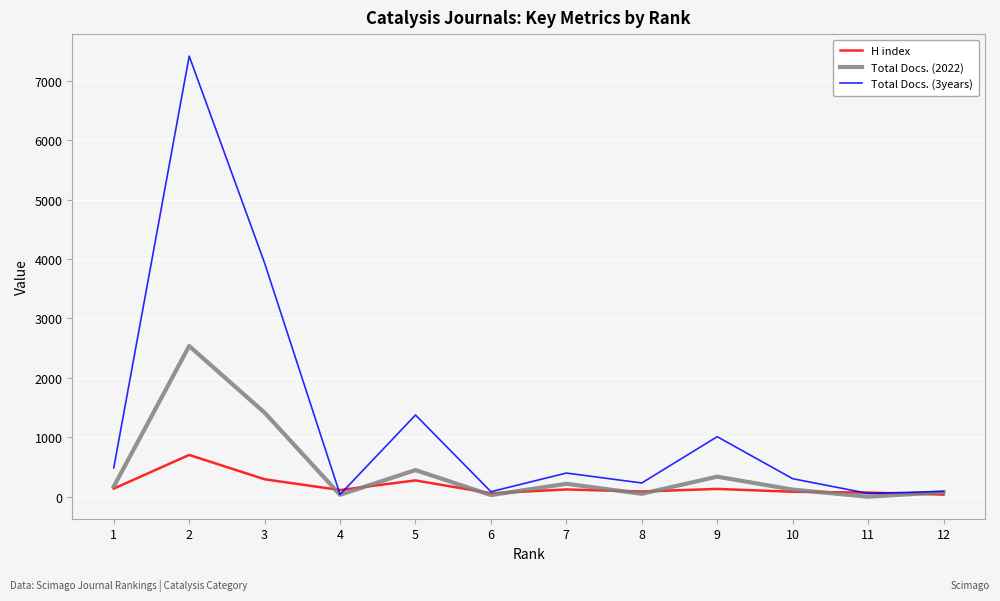

What is the maximum value shown in the chart?

7415